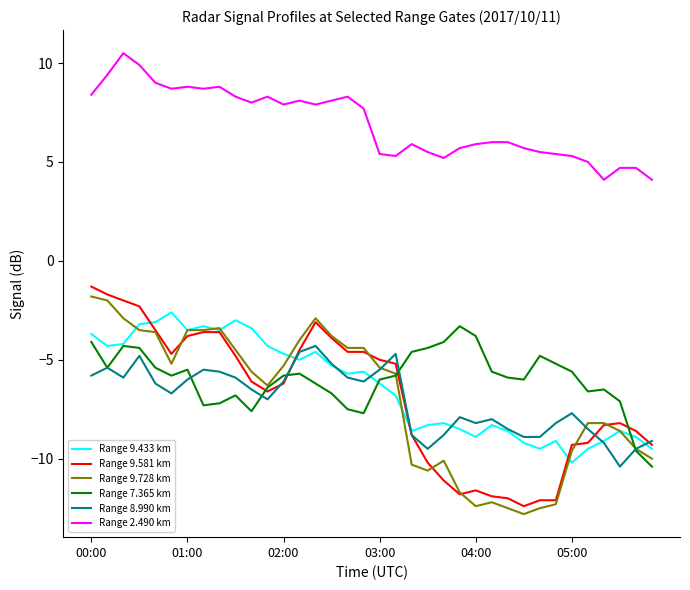

What is the greatest value displayed?

10.5